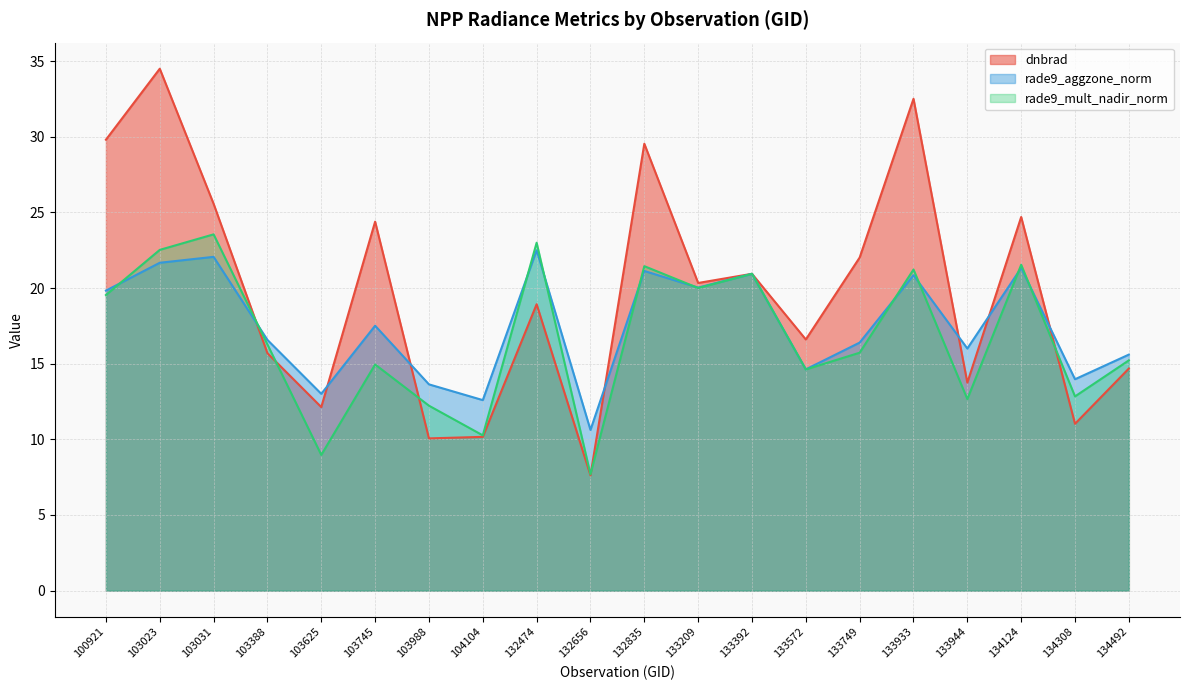

At how many categories does at least one series exceed 26?

4